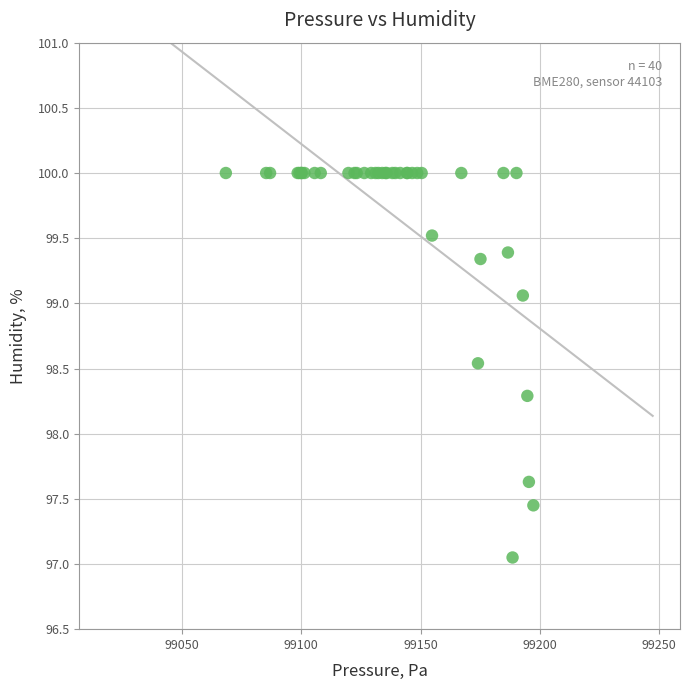

What Y value in the scatter plot is closest to 98?

98.3